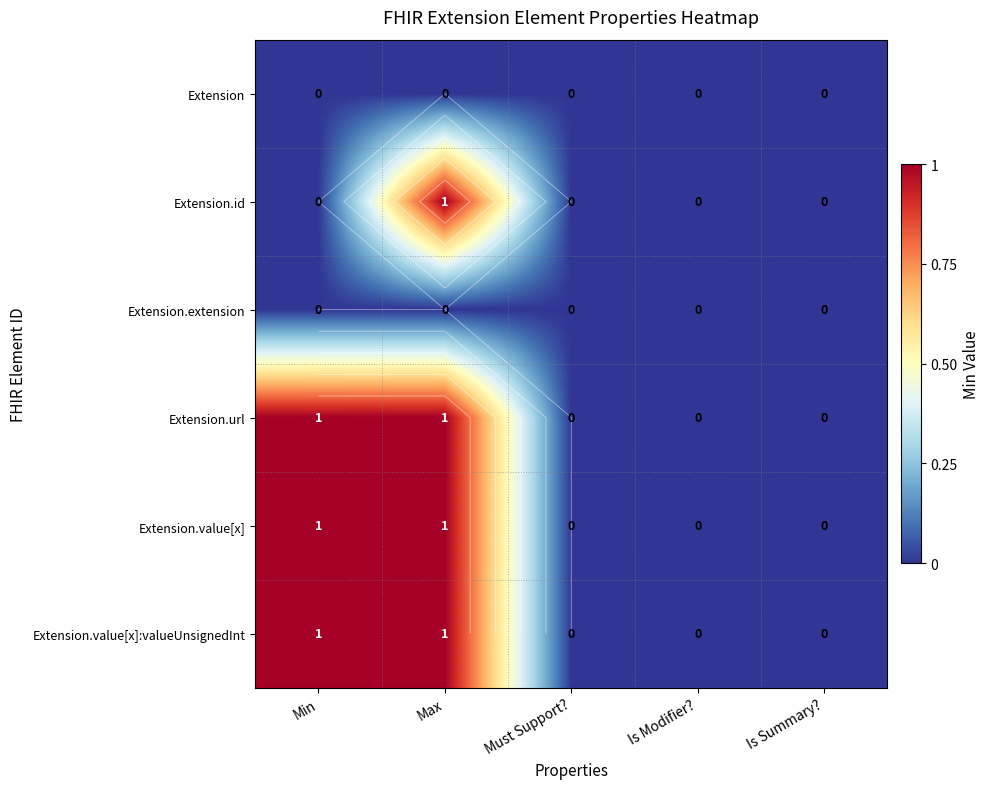

Count the number of categories in the chart.

5